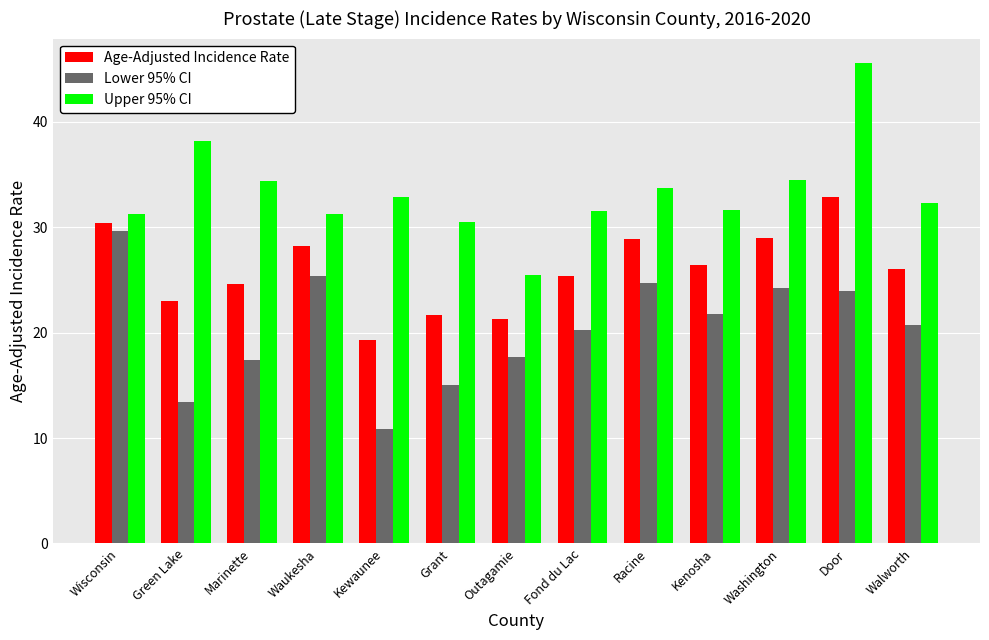

What is the average value of the Age-Adjusted Incidence Rate series?

25.9